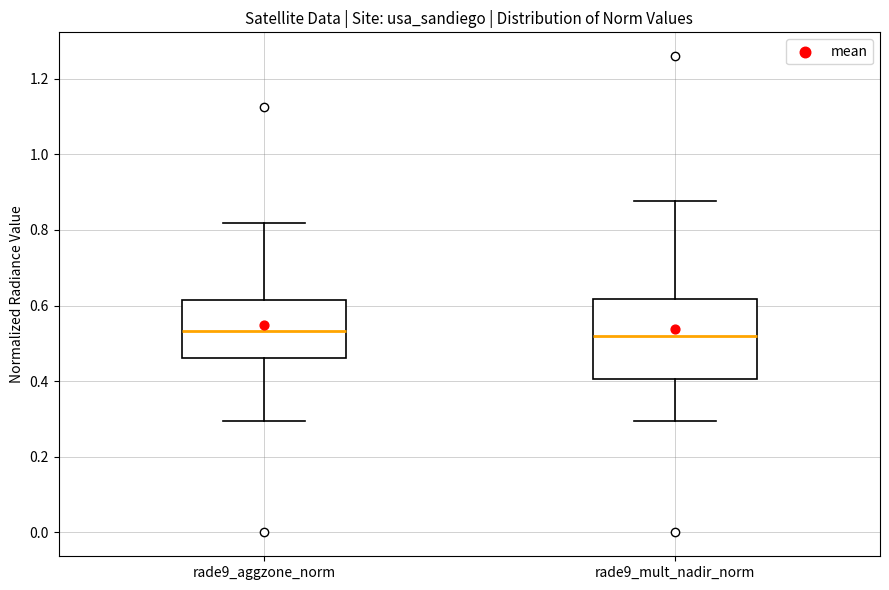

Comparing the boxes themselves (not the whiskers), which one is the tallest?

rade9_mult_nadir_norm